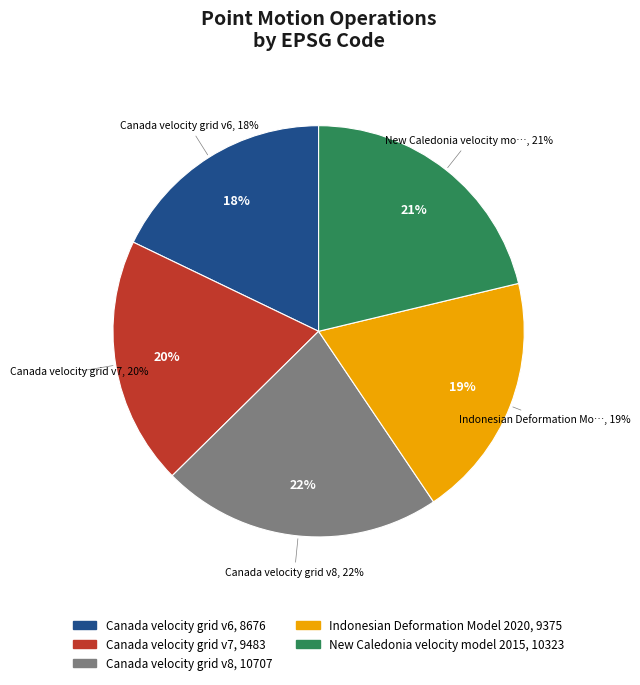

What percentage is the New Caledonia velocity model 2015 slice, to the nearest percent?

21%